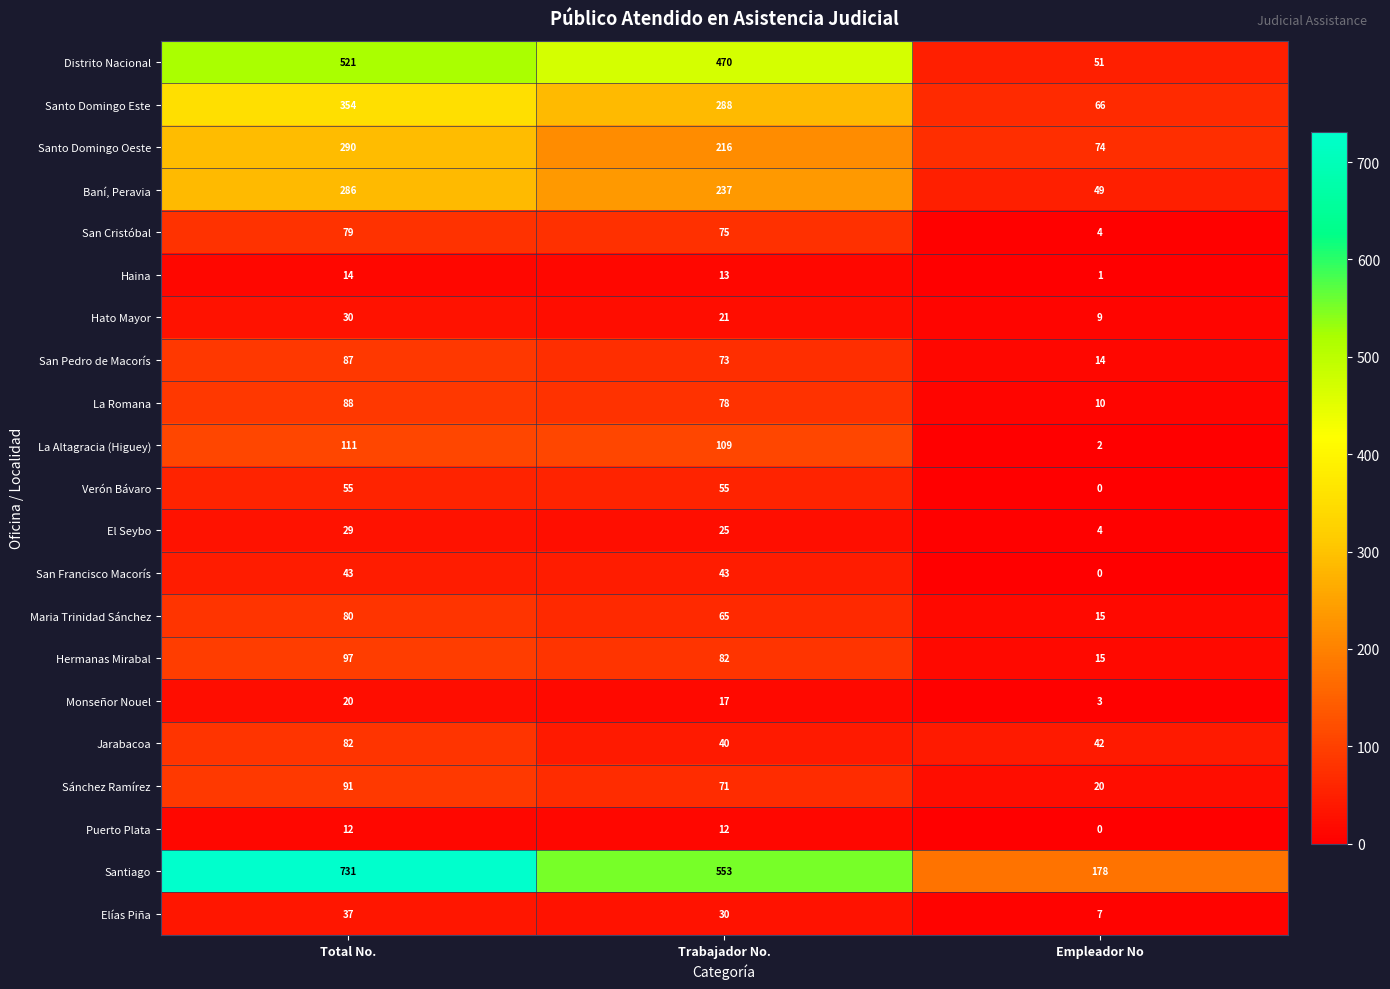

The value of Jarabacoa at Trabajador No. is 52. True or false?

False